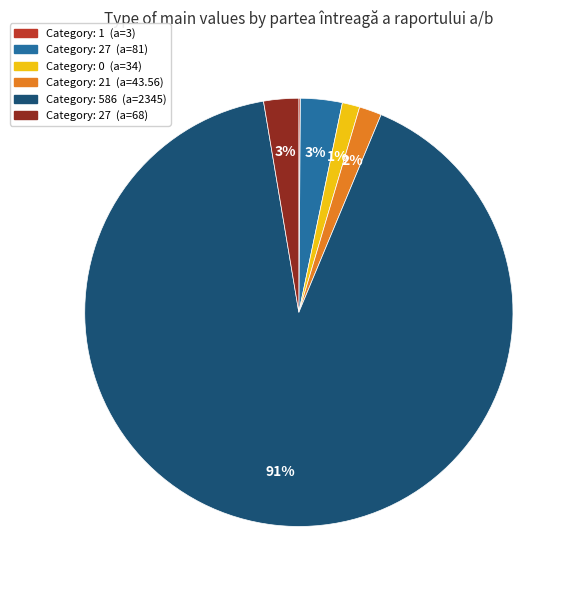

To the nearest percent, what is the difference between the largest and smallest slice percentages?

91%